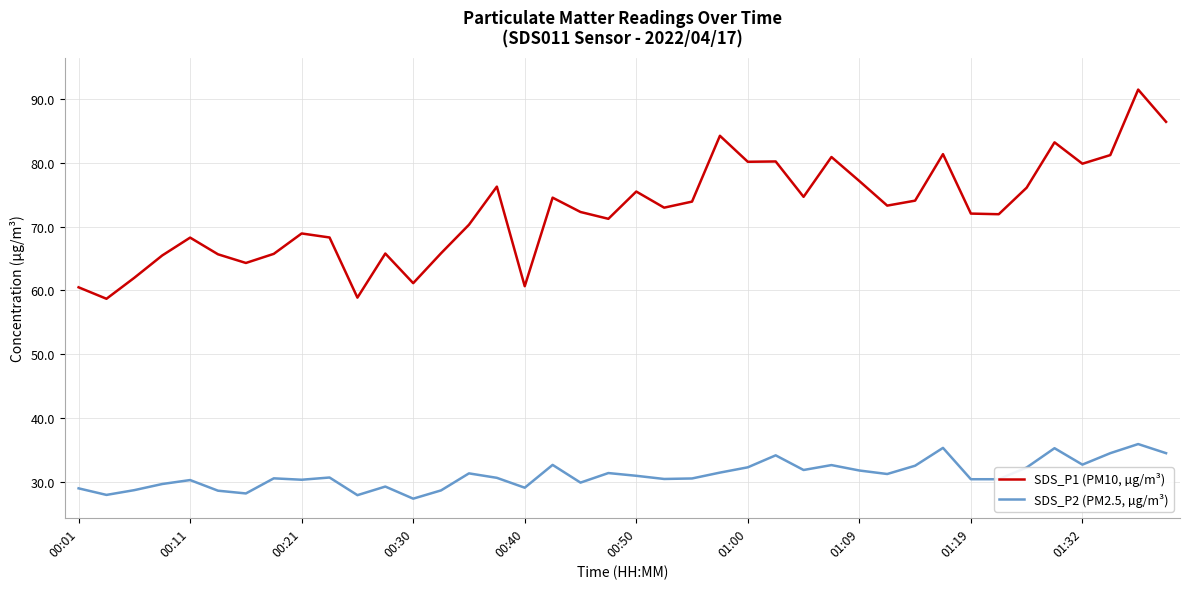

Which series has the widest spread of values?

SDS_P1 (PM10, µg/m³)